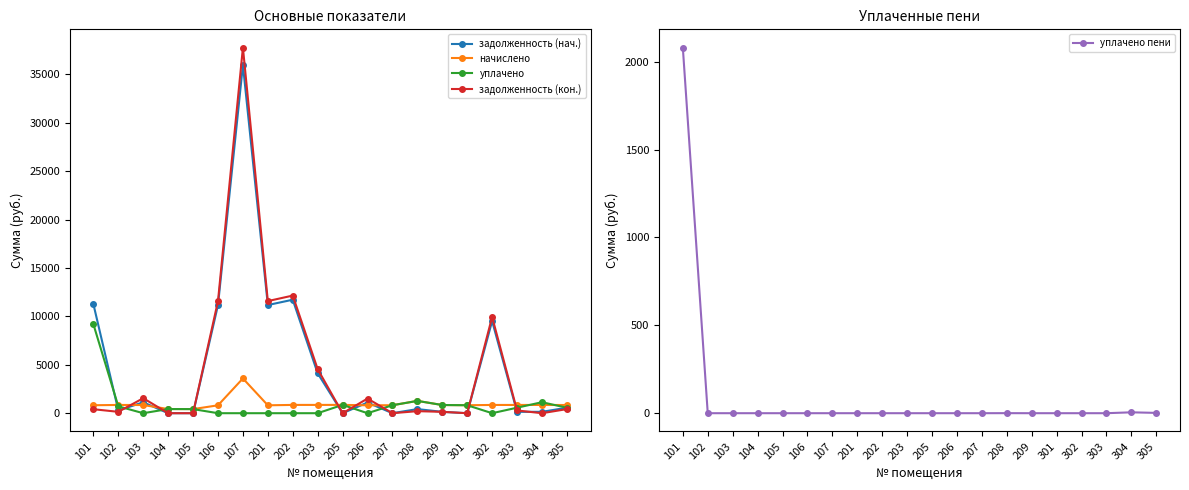

True or false: уплачено пени has more than 1 interior local peaks.

True